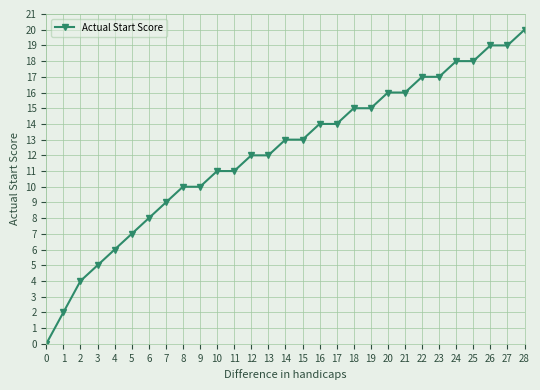

What is the difference between the maximum and minimum values?

20